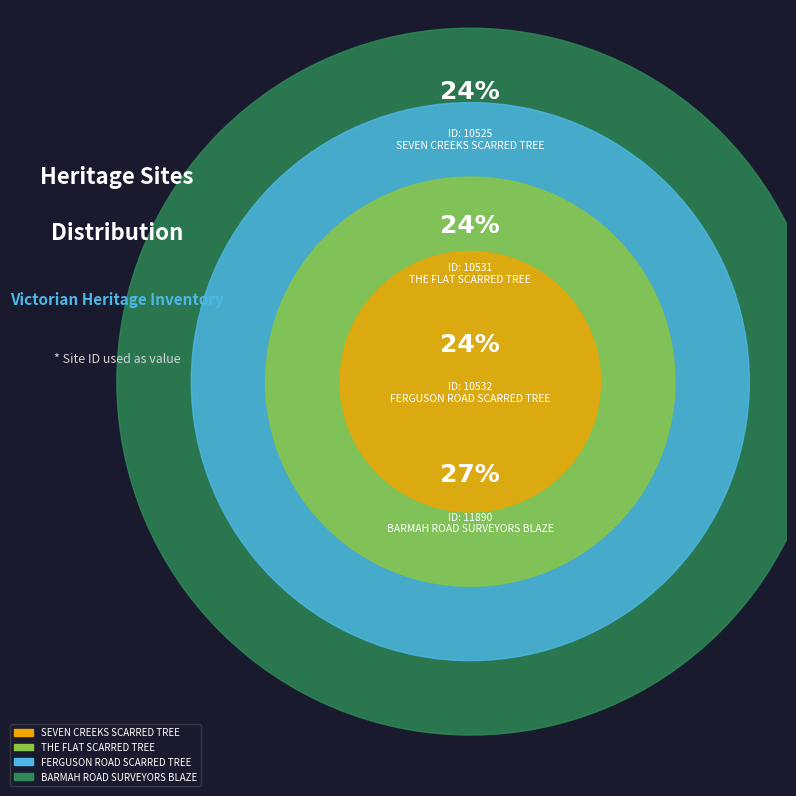

Which has a higher value, BARMAH ROAD SURVEYORS BLAZE or THE FLAT SCARRED TREE?

BARMAH ROAD SURVEYORS BLAZE